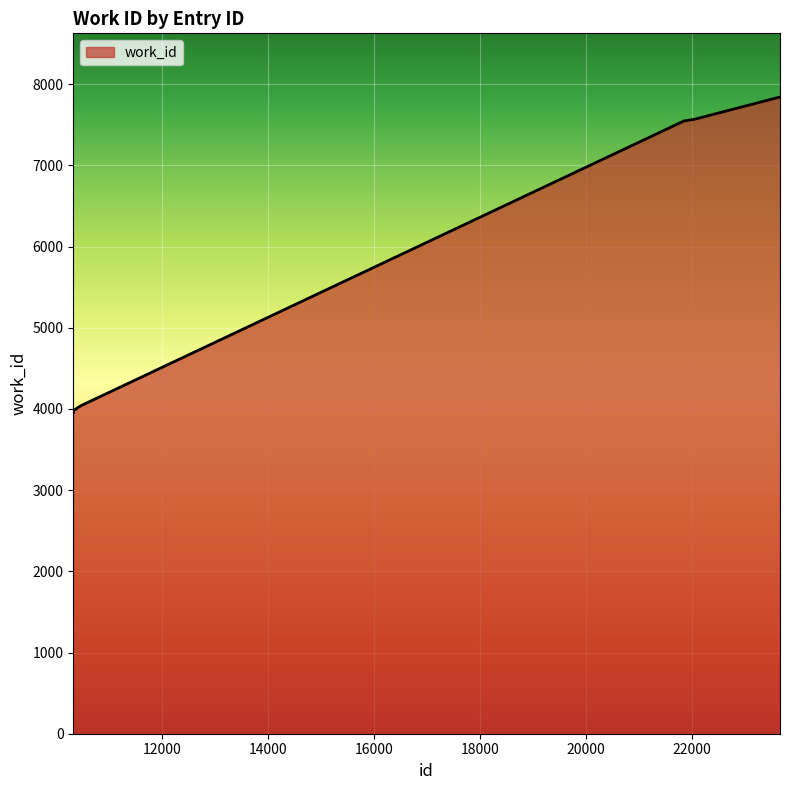

Where does the data first go above 7548?

22022